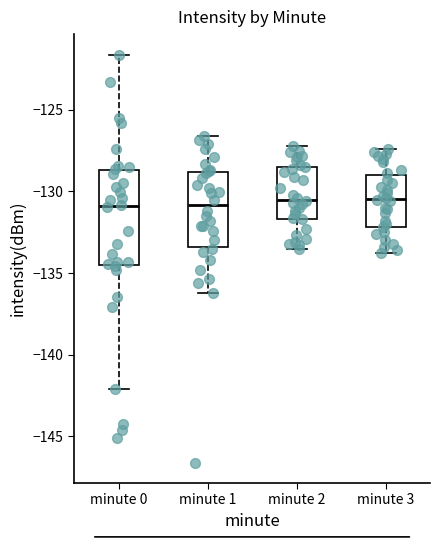

Reading left to right, transcribe this box plot: for each box, give where its median line is, the range the box spans, and where its two whiskers end, as read against the y-axis. The values are not printed on the chart, so give them approximately, as read against the axis.

minute 0: median -131.0, box -134.5 to -128.5, whiskers -142.0 to -121.5
minute 1: median -131.0, box -133.5 to -129.0, whiskers -136.0 to -126.5
minute 2: median -130.5, box -131.5 to -128.5, whiskers -133.5 to -127.0
minute 3: median -130.5, box -132.0 to -129.0, whiskers -134.0 to -127.5